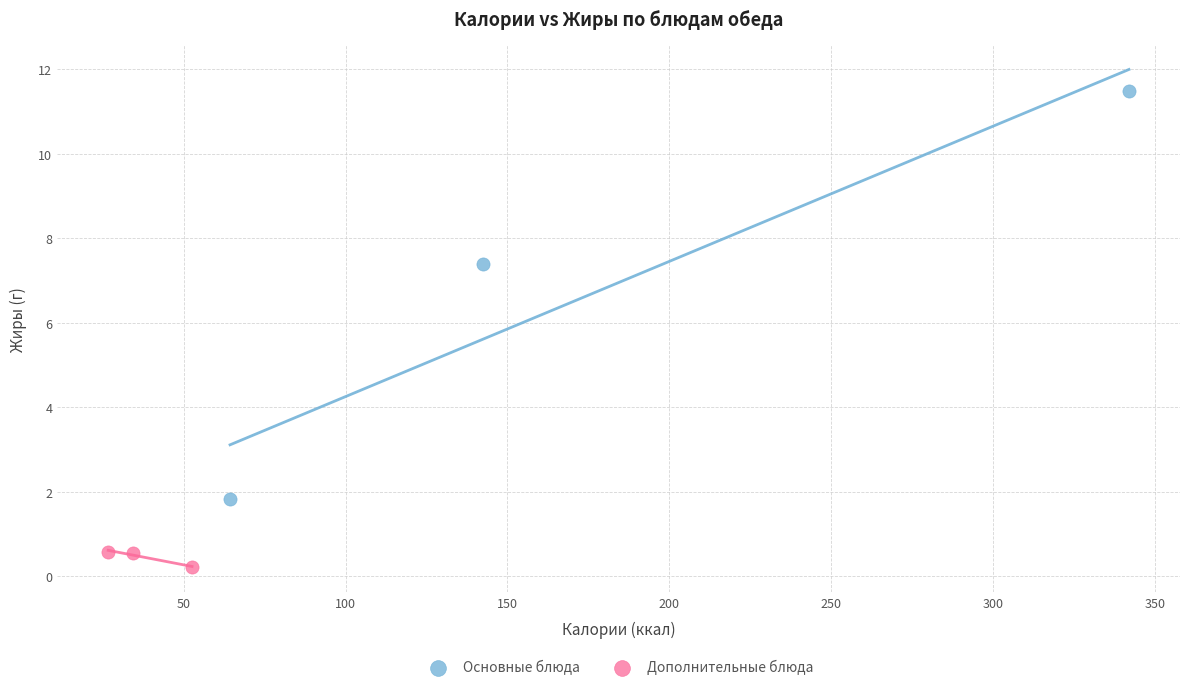

Which series contains the highest Y value?

Основные блюда